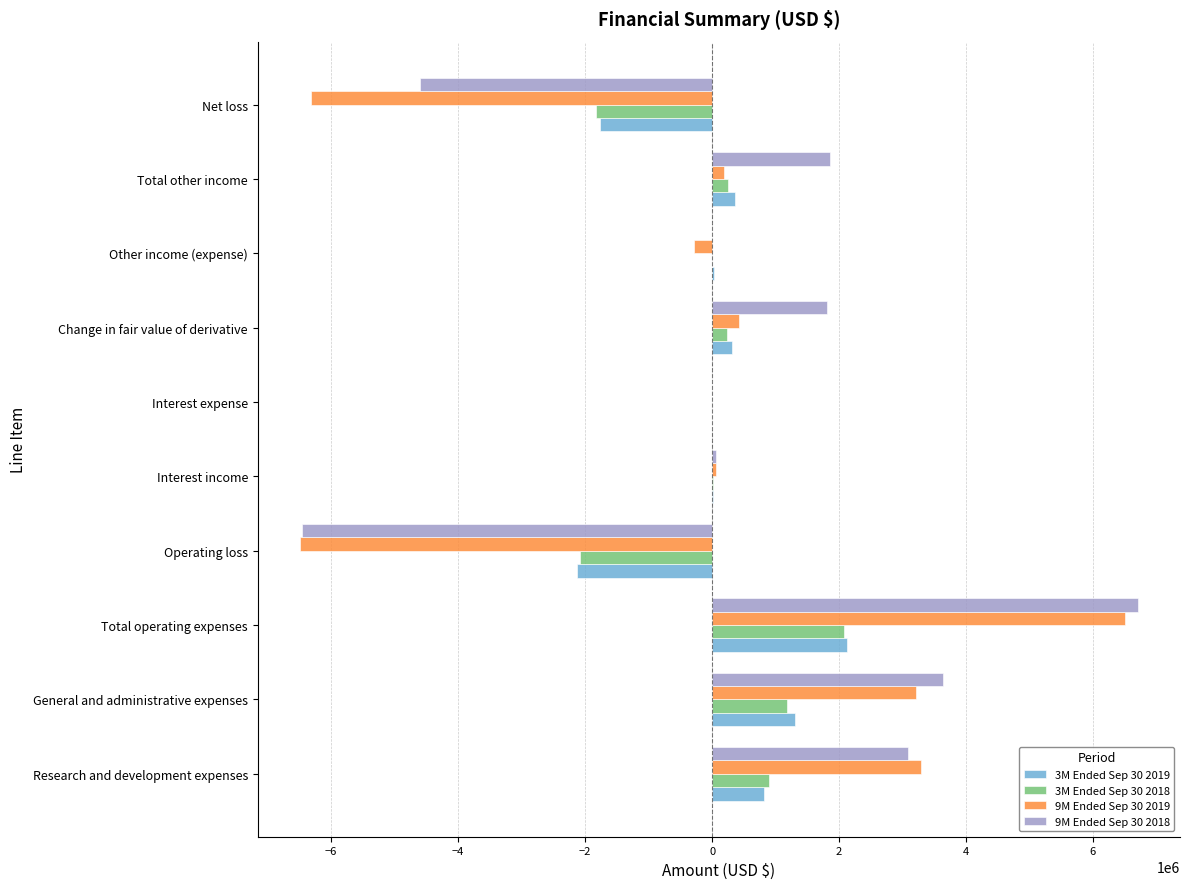

How many distinct data groups are displayed?

4